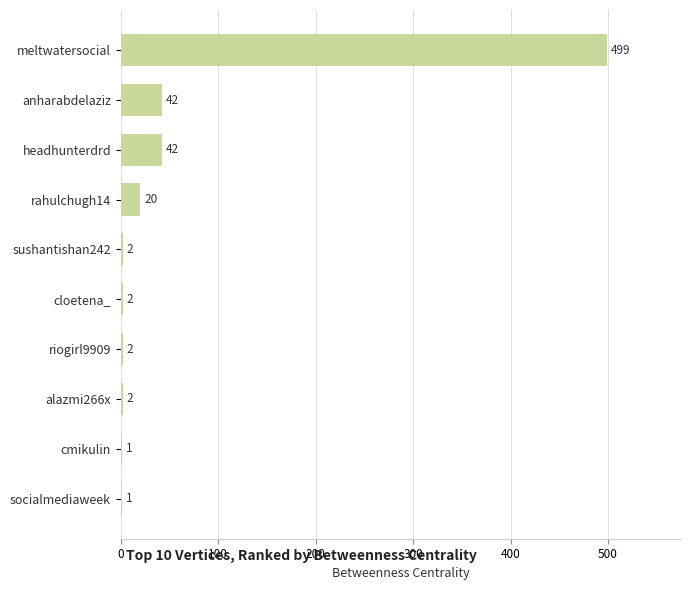

Reading bottom to top, list all the values displayed in this chart.

socialmediaweek=1	cmikulin=1	alazmi266x=2	riogirl9909=2	cloetena_=2	sushantishan242=2	rahulchugh14=20	headhunterdrd=42	anharabdelaziz=42	meltwatersocial=499